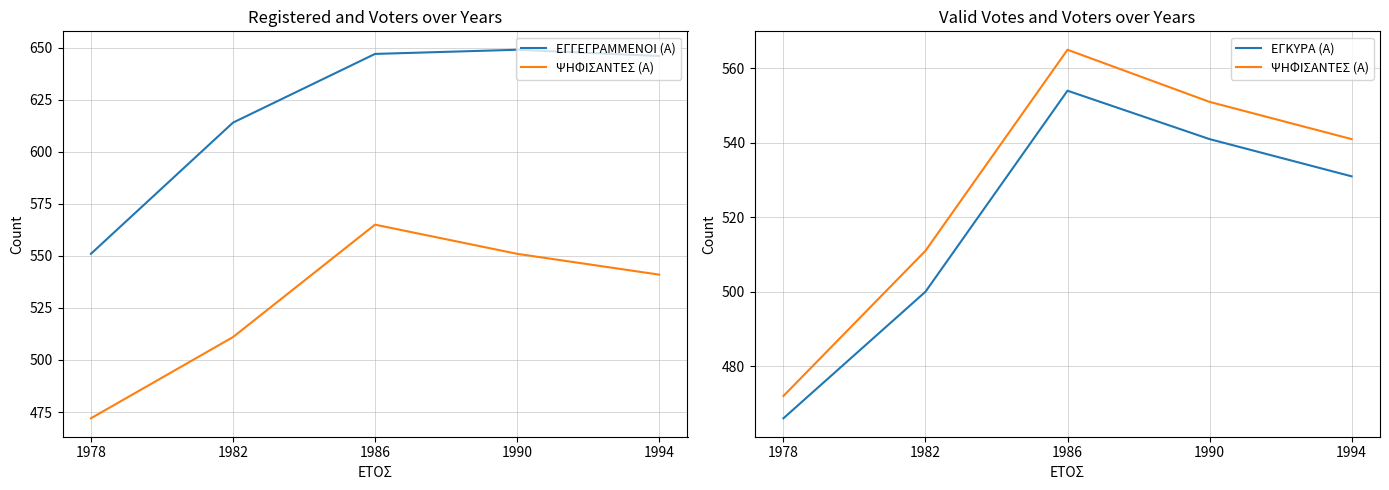

Which label corresponds to the largest value in the chart?

1990